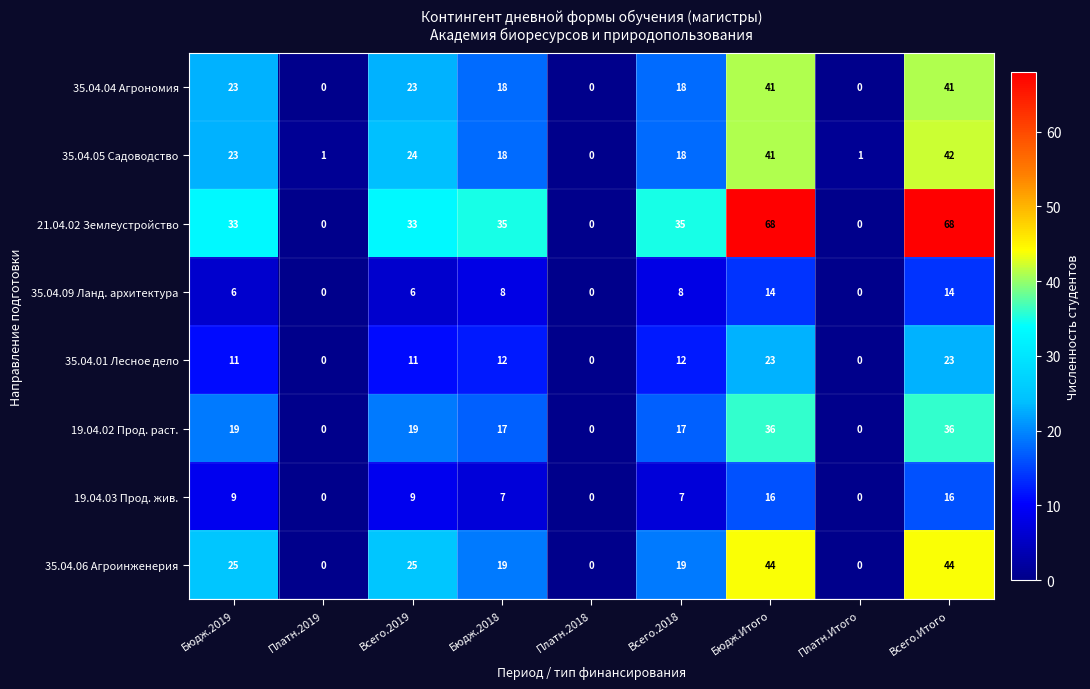

List the series in order of their peak value, lowest first.

35.04.09 Ланд. архитектура, 19.04.03 Прод. жив., 35.04.01 Лесное дело, 19.04.02 Прод. раст., 35.04.04 Агрономия, 35.04.05 Садоводство, 35.04.06 Агроинженерия, 21.04.02 Землеустройство